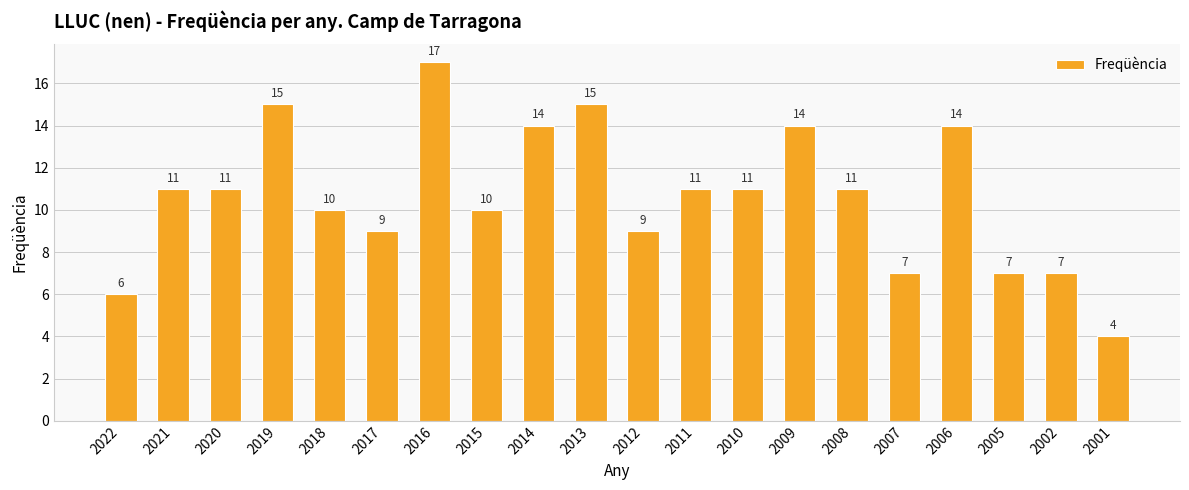

Which label corresponds to the smallest value in the chart?

2001